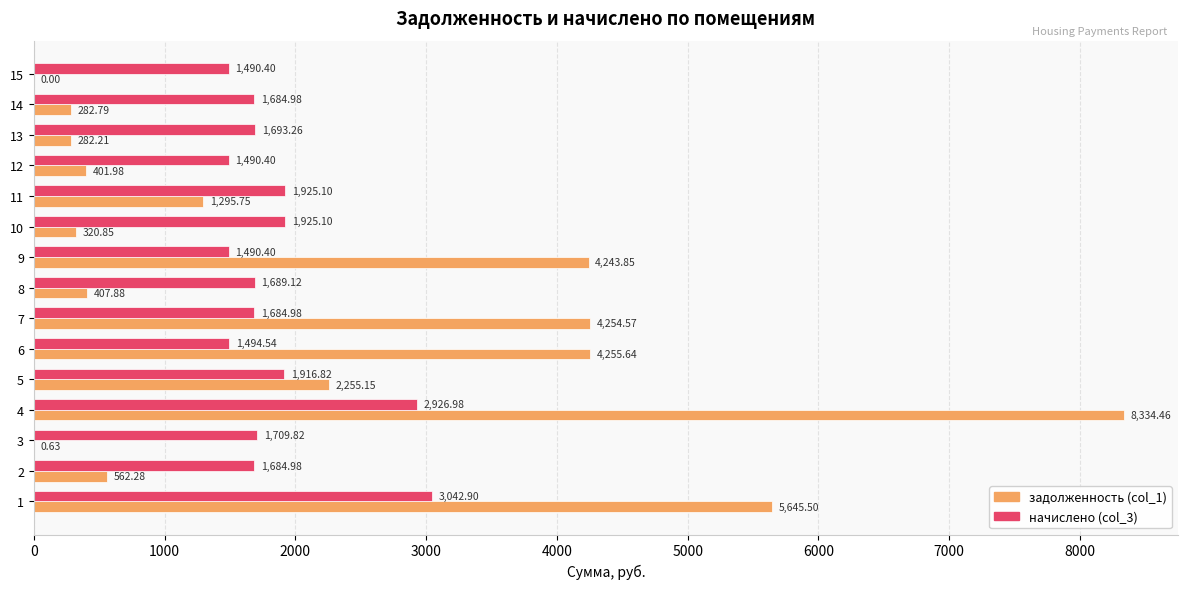

How many data points in задолженность (col_1) are above 562?

8